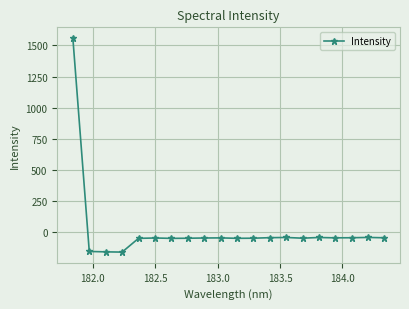

What is the difference between the maximum and minimum values?

1718.6